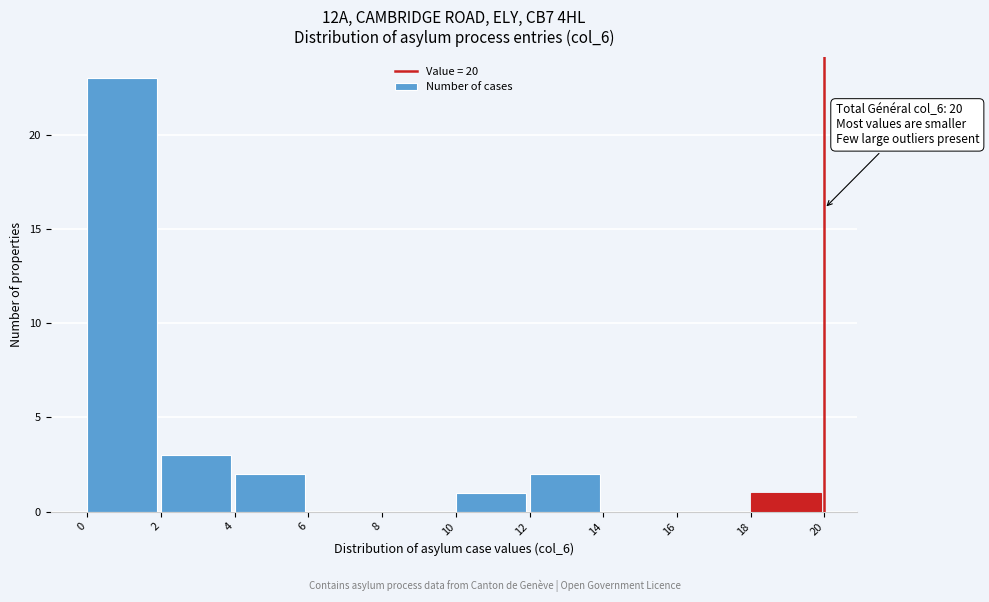

Which range on the x-axis has the tallest bar?

0 to 2